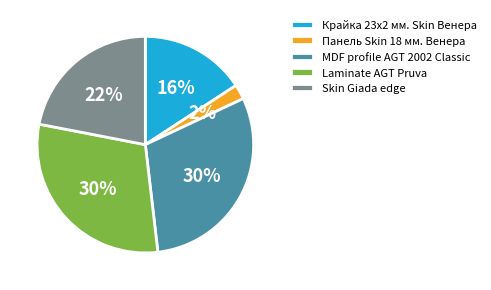

True or false: Laminate AGT Pruva accounts for 38% of the total.

False